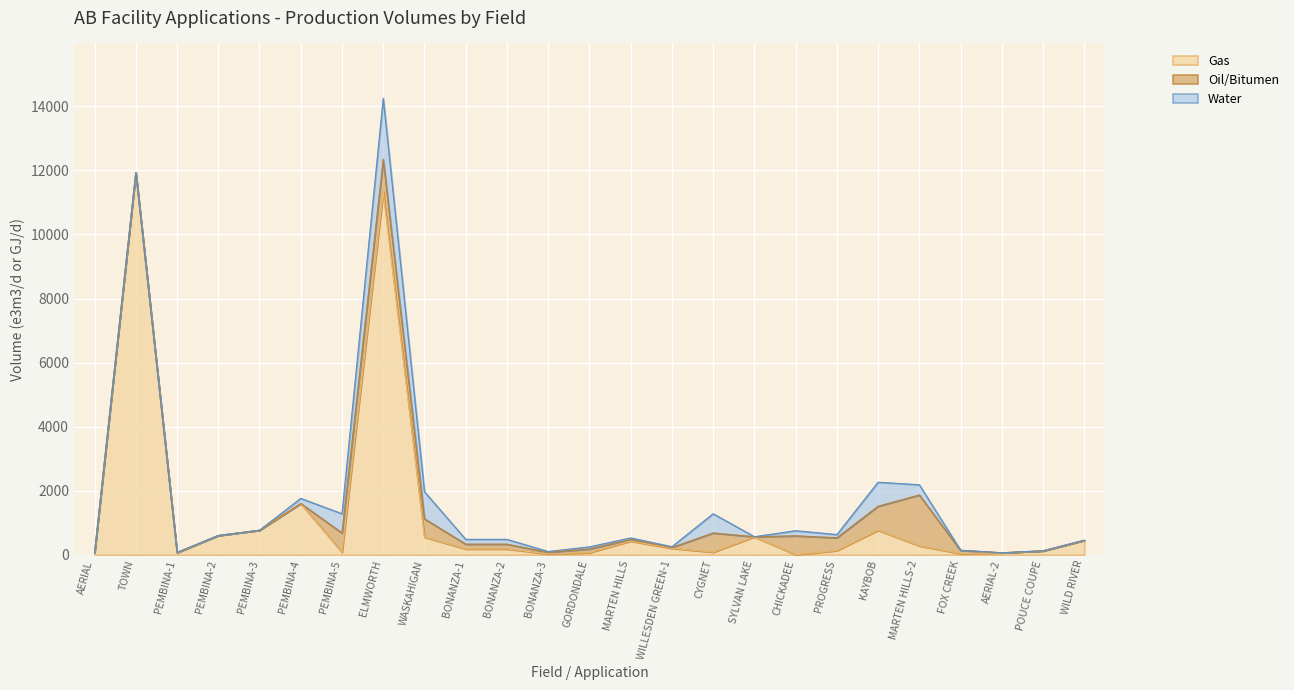

What is the approximate value of Gas at PEMBINA-4?

1600.0